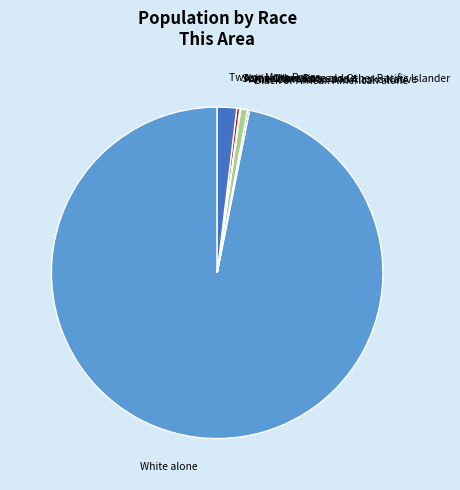

Between Some Other Race alone and White alone, which is larger?

White alone